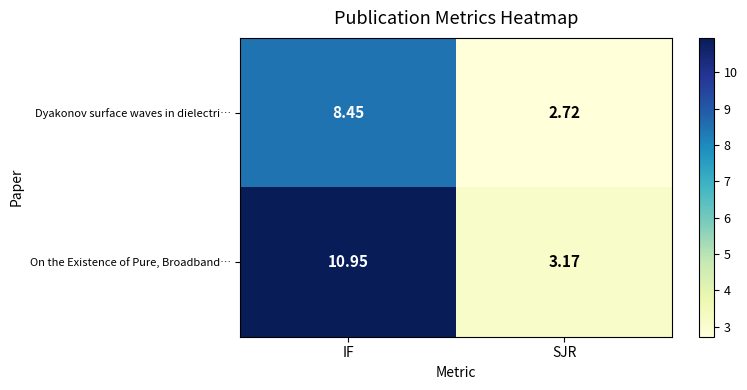

At which category does the chart reach its minimum across all series?

SJR